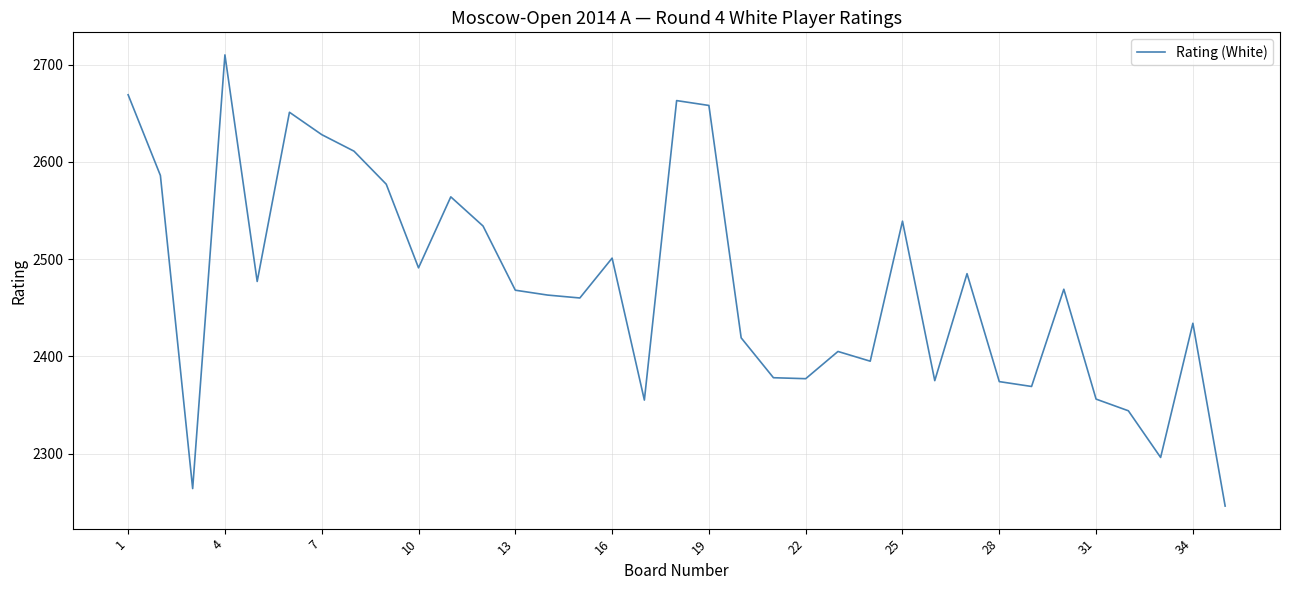

What is the difference between the maximum and minimum values?

464